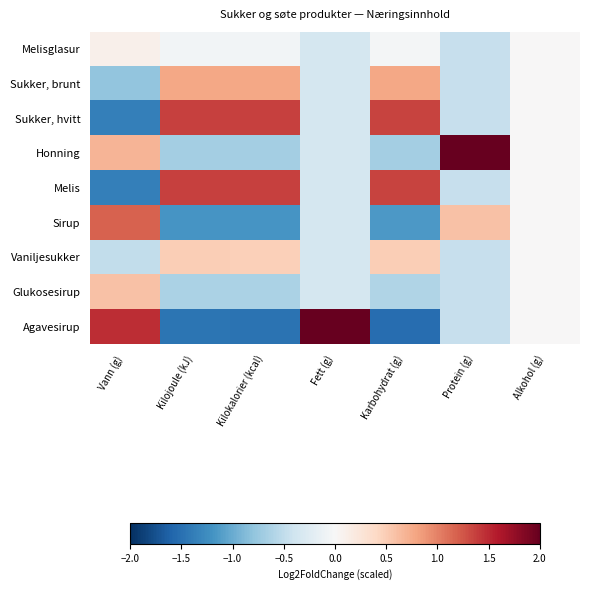

How many data points does each series have?

7